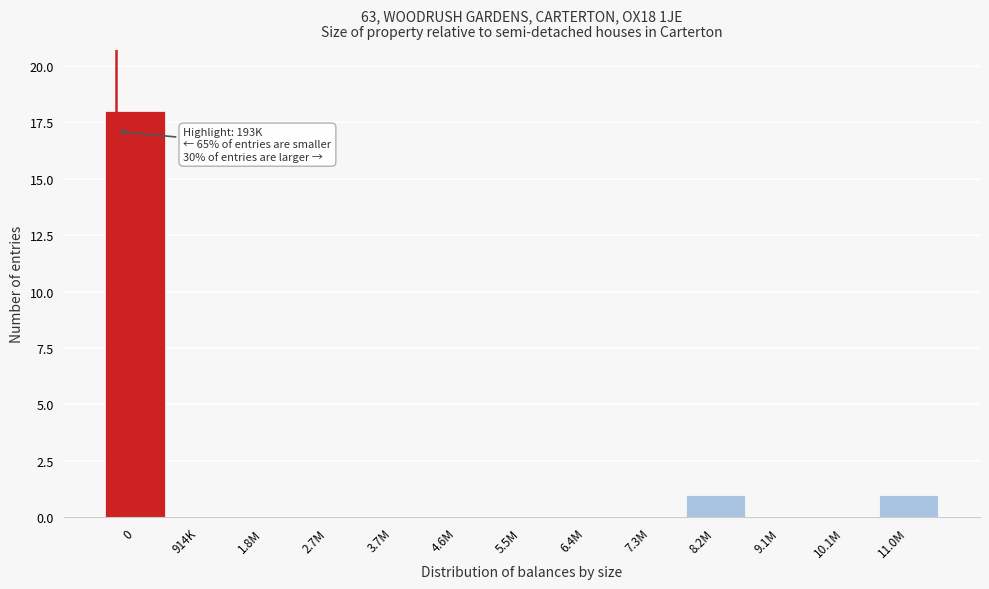

Reading left to right, what are all the values shown in this chart?

0=18	914K=0	1.8M=0	2.7M=0	3.7M=0	4.6M=0	5.5M=0	6.4M=0	7.3M=0	8.2M=1	9.1M=0	10.1M=0	11.0M=1